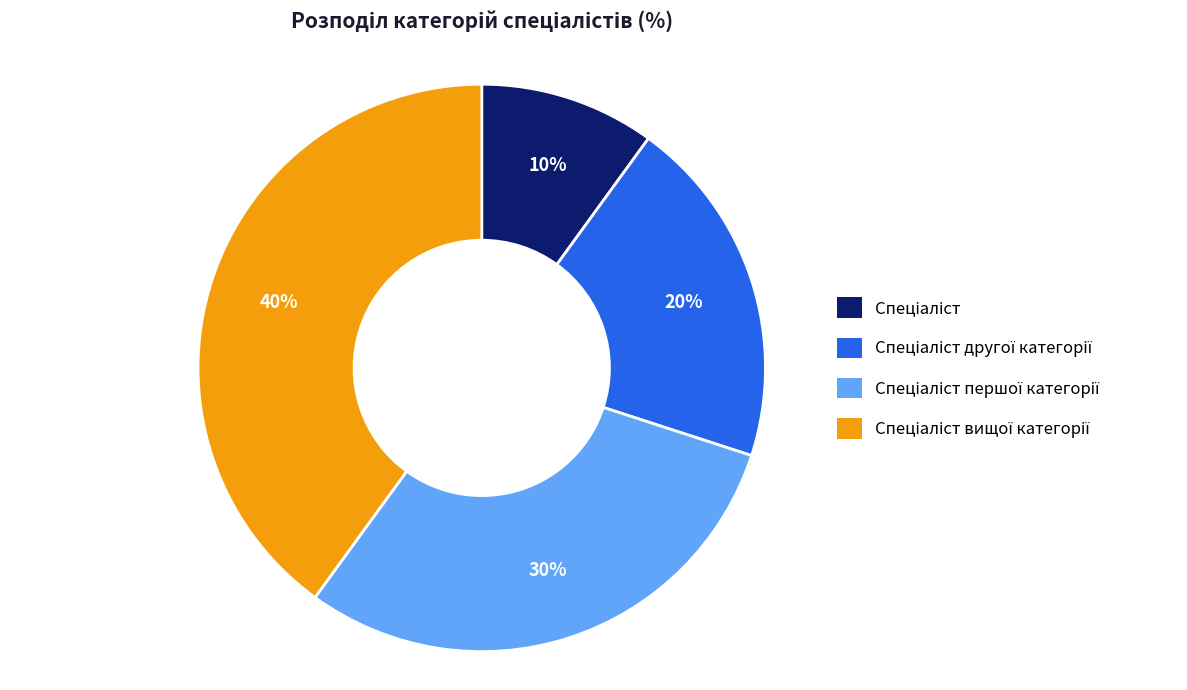

To the nearest percent, what is the difference between the largest and smallest slice percentages?

30%